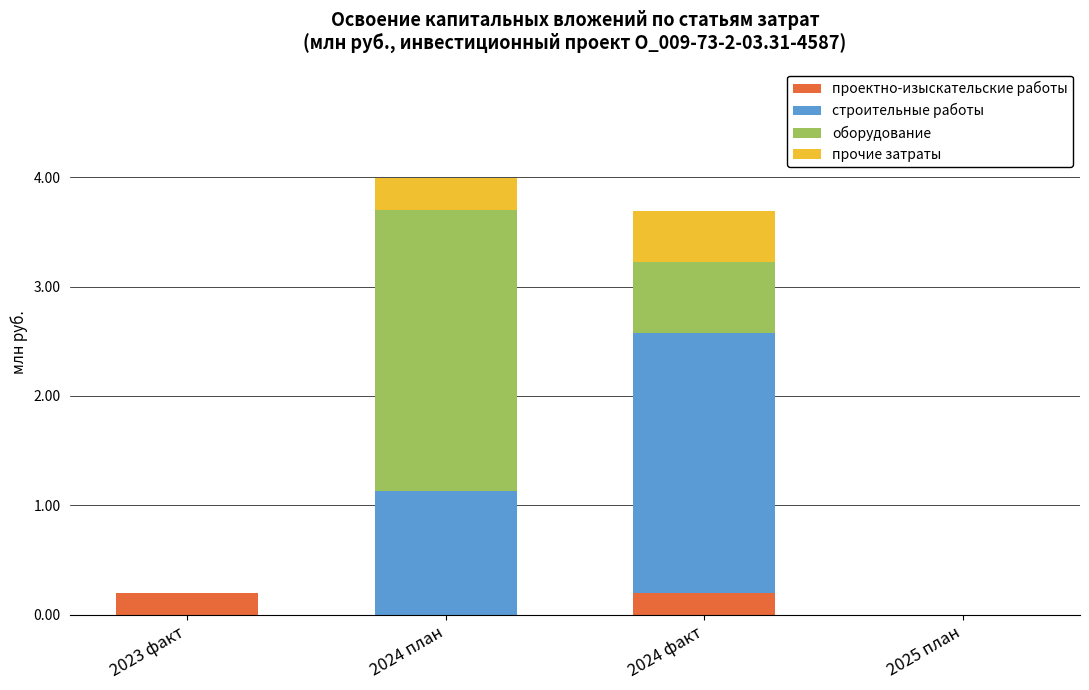

The value of проектно-изыскательские работы at 2025 план is 0.0. True or false?

True